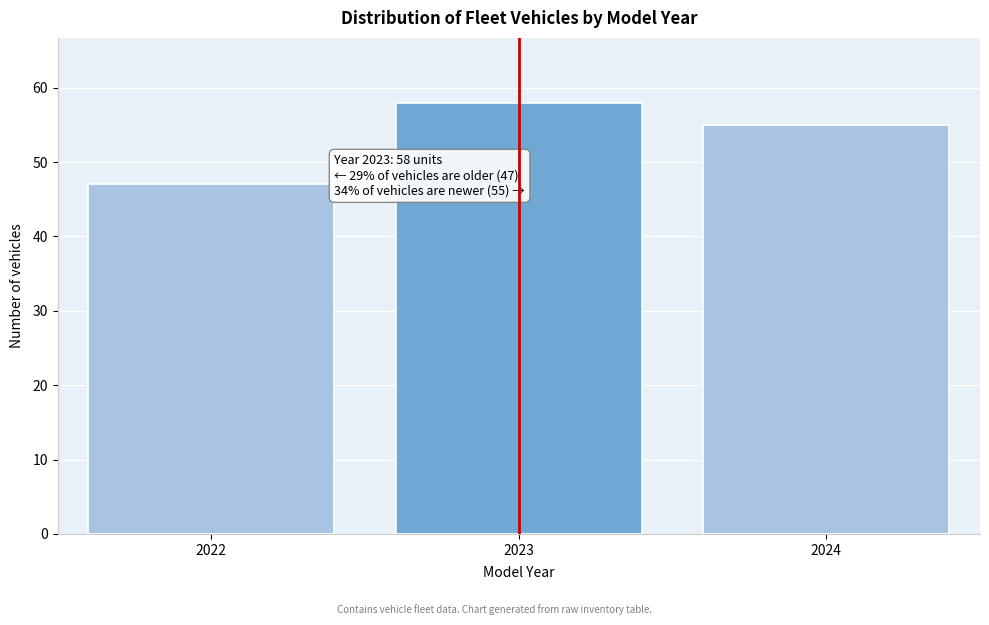

Reading left to right, list all the values displayed in this chart.

2022=47	2023=58	2024=55